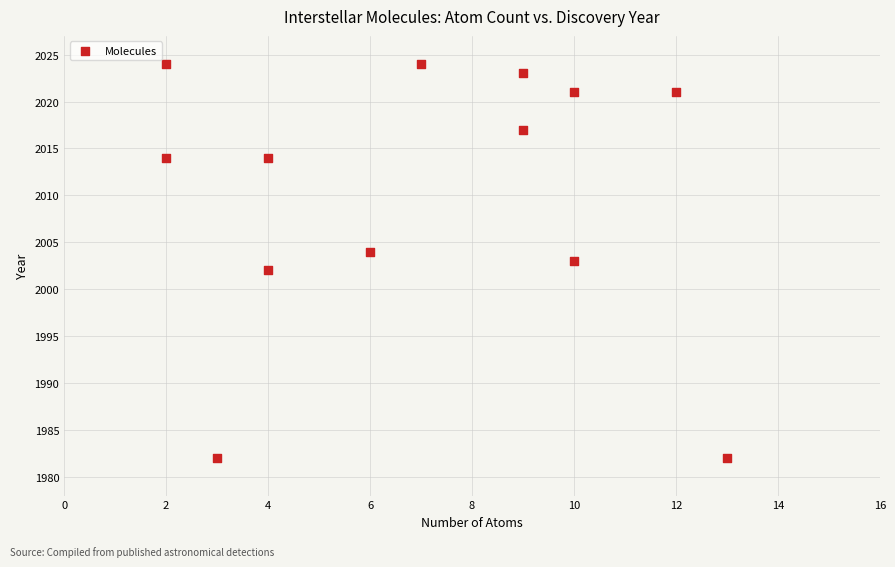

What is the range of X values (max minus min)?

11